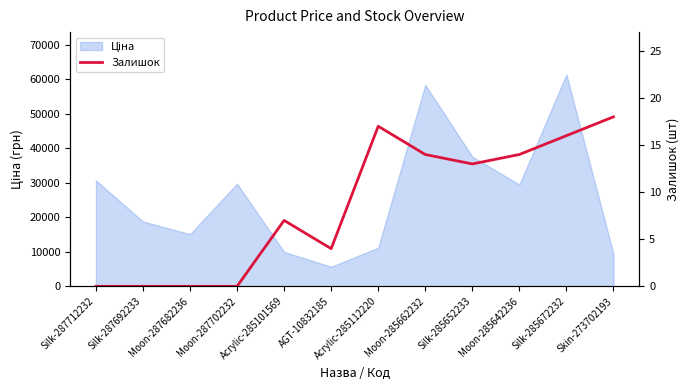

Rank the categories by value from lowest to highest.

Silk-287712232, Silk-287692233, Moon-287682236, Moon-287702232, AGT-10832185, Acrylic-285101569, Silk-285652233, Moon-285662232, Moon-285642236, Silk-285672232, Acrylic-285112220, Skin-273702193